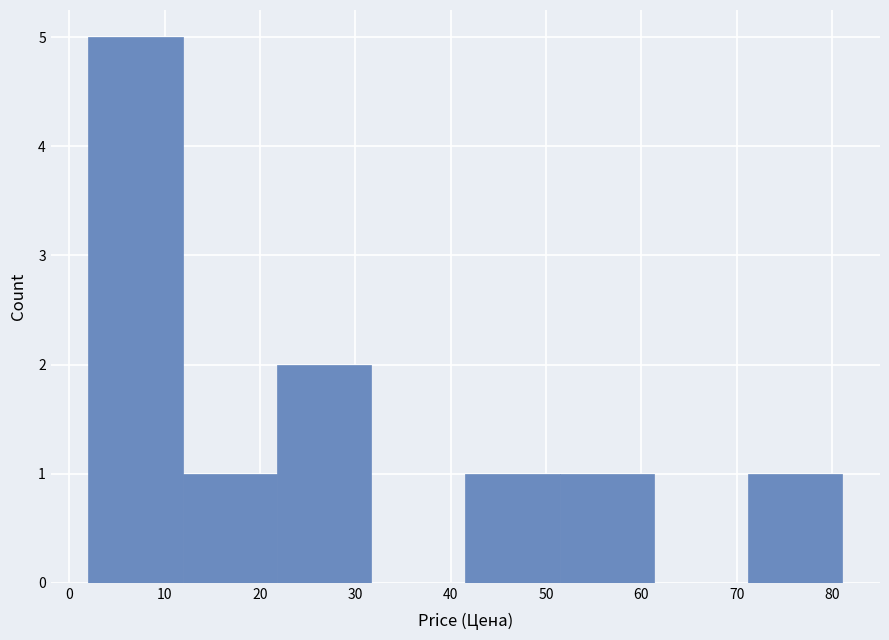

How tall is the bar that spans 12 to 22 on the x-axis? Neither the bar edges nor the heights are printed on the chart, so give them approximately, as read against the axes.

1